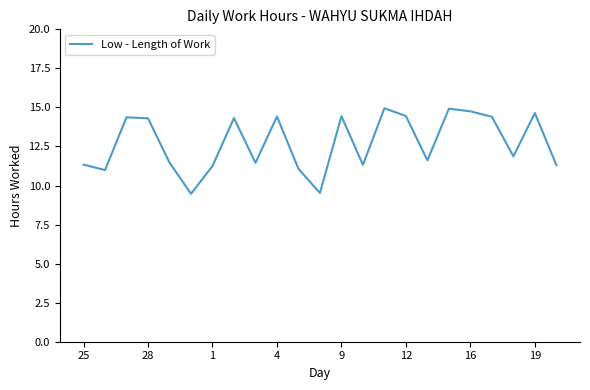

What is the difference between the maximum and minimum values?

5.5